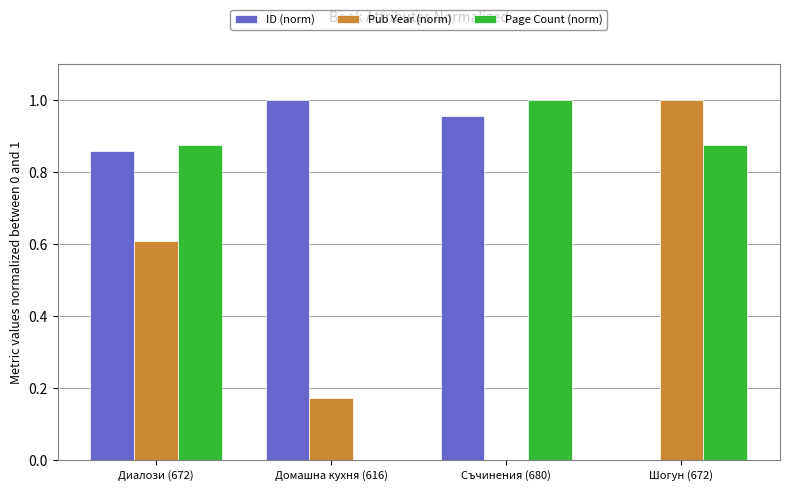

Which series changed the most between Диалози (672) and Съчинения (680)?

Pub Year (norm)